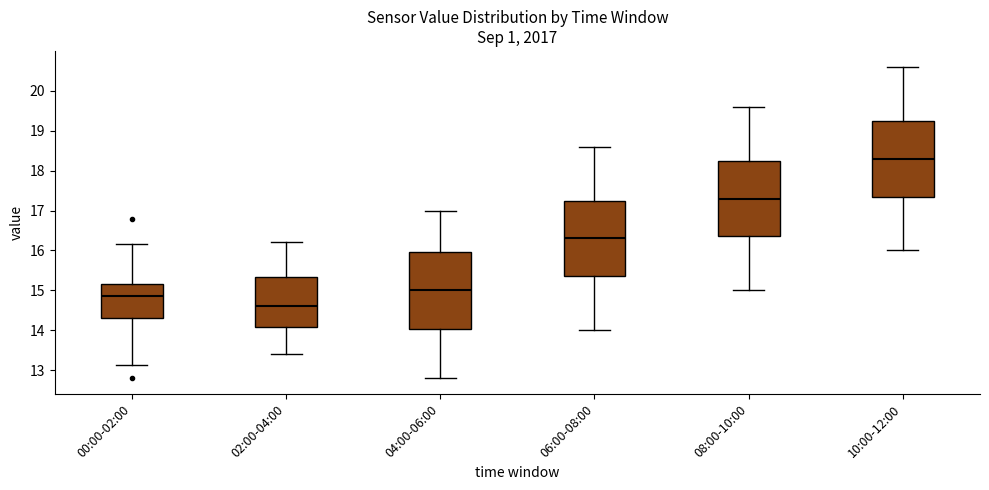

Where does the upper whisker of the box for 08:00-10:00 end on the y-axis? The values are not printed on the chart, so give them approximately, as read against the axis.

19.6